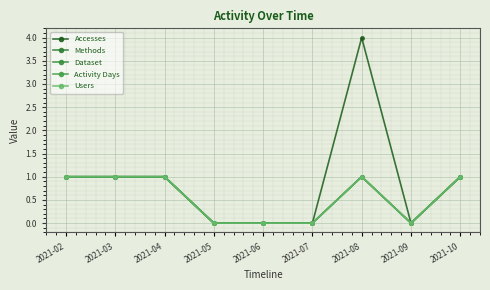

At which category does the chart reach its peak across all series?

2021-08